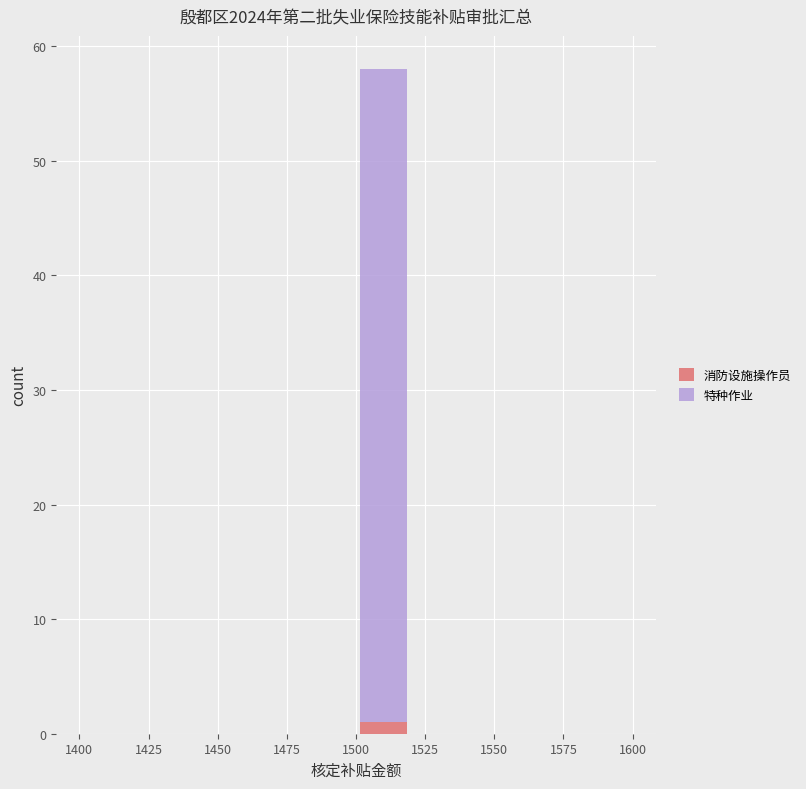

Which range on the x-axis has the tallest stacked bar (by total height)?

1500 to 1520